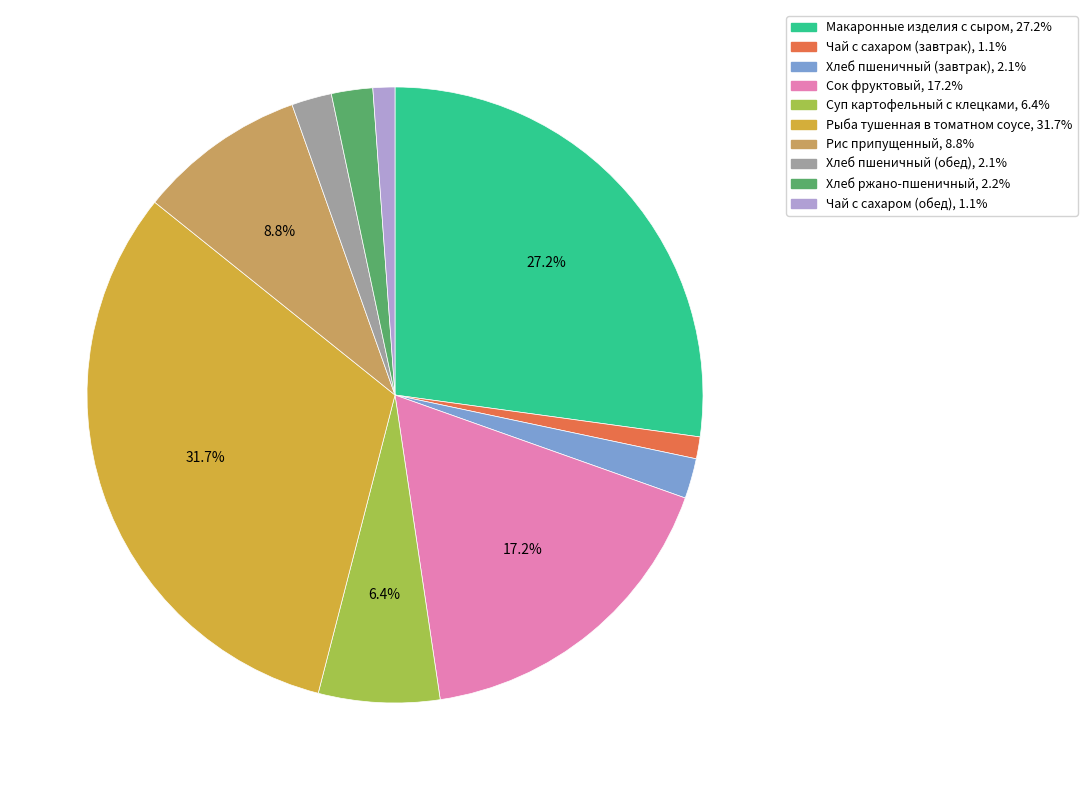

Which slice is the largest?

Рыба тушенная в томатном соусе